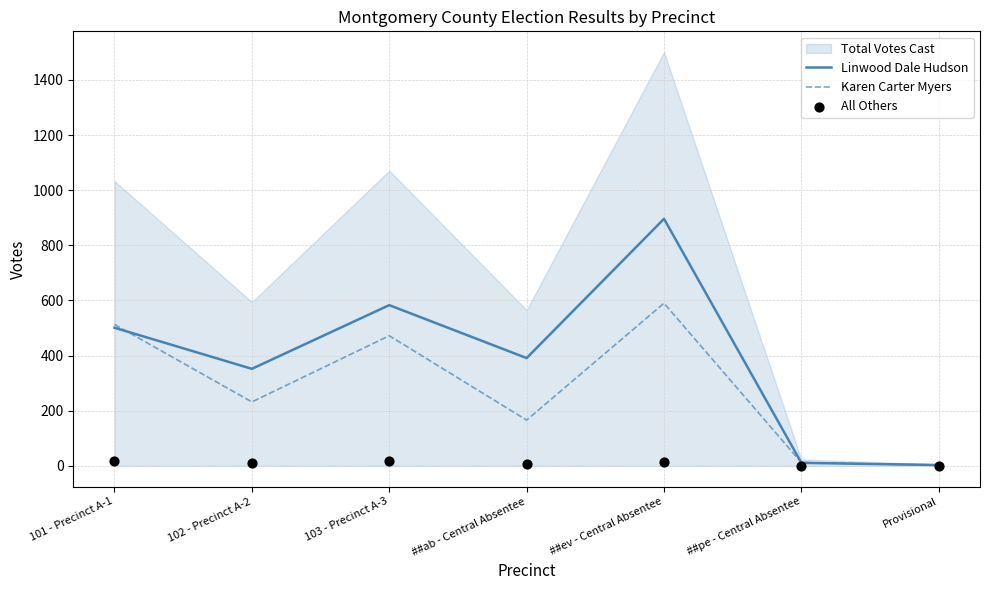

Which category has the highest value in the Karen Carter Myers series?

##ev - Central Absentee